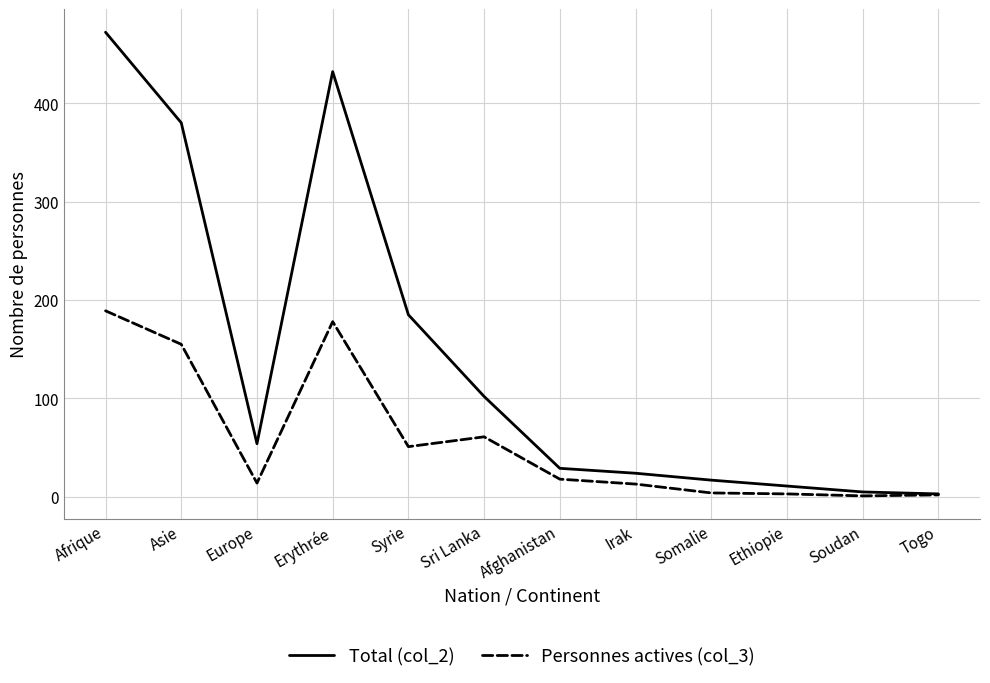

What is the sum of the Personnes actives (col_3) values at Afrique and Irak?

202